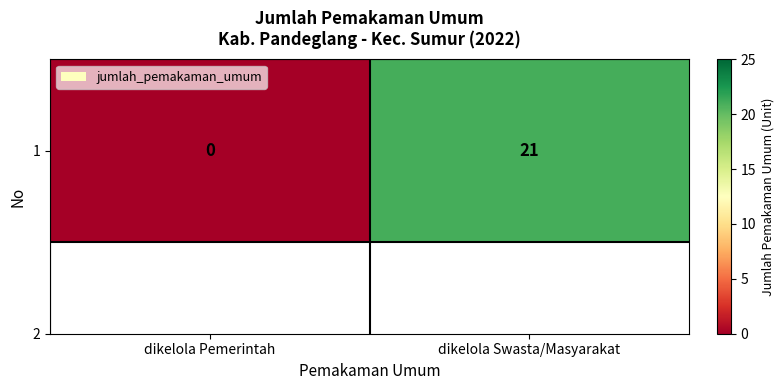

Between dikelola Swasta/Masyarakat and dikelola Pemerintah, which is larger?

dikelola Swasta/Masyarakat